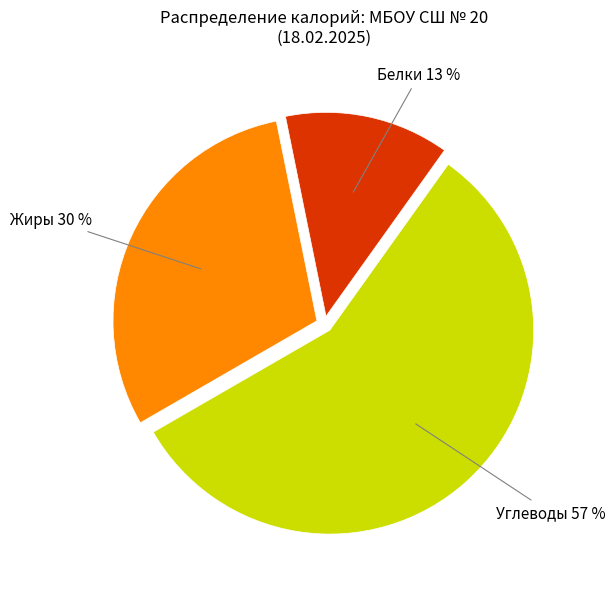

How many slices are in this pie chart?

3